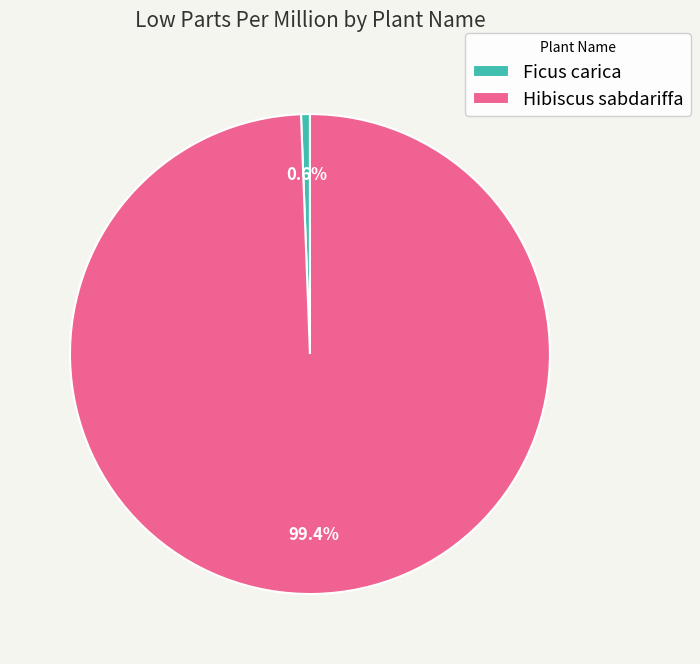

Which slice is the largest?

Hibiscus sabdariffa